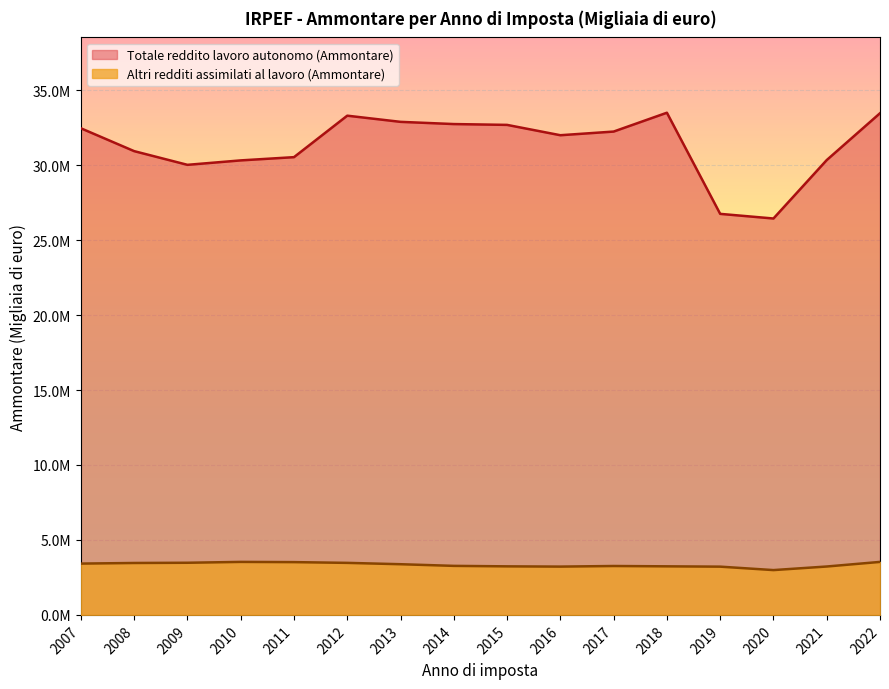

At how many categories does at least one series exceed 30860740?

10